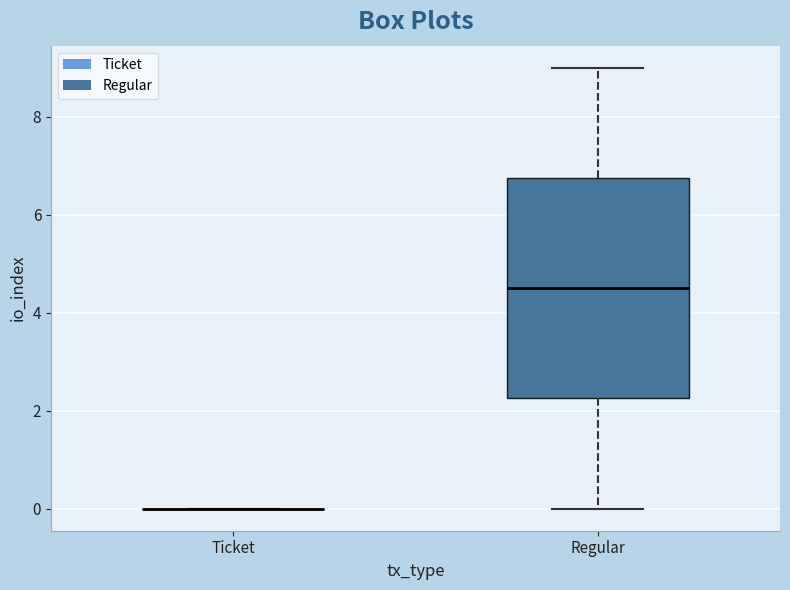

Which box is the tallest, from its lower edge to its upper edge?

Regular